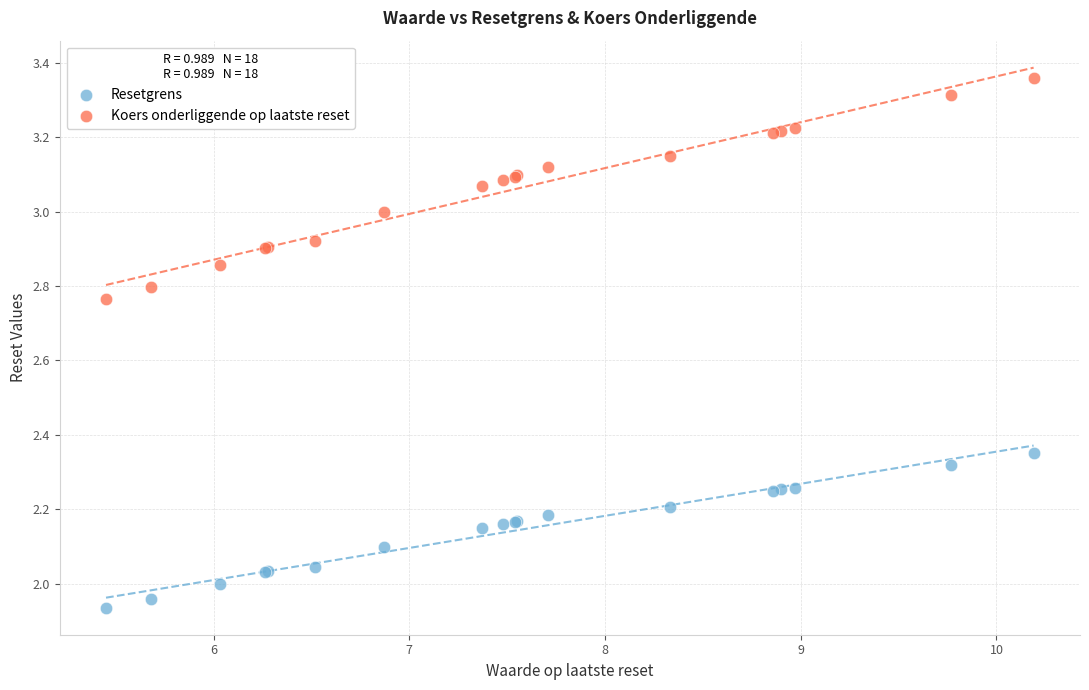

Which series contains the highest Y value?

Koers onderliggende op laatste reset